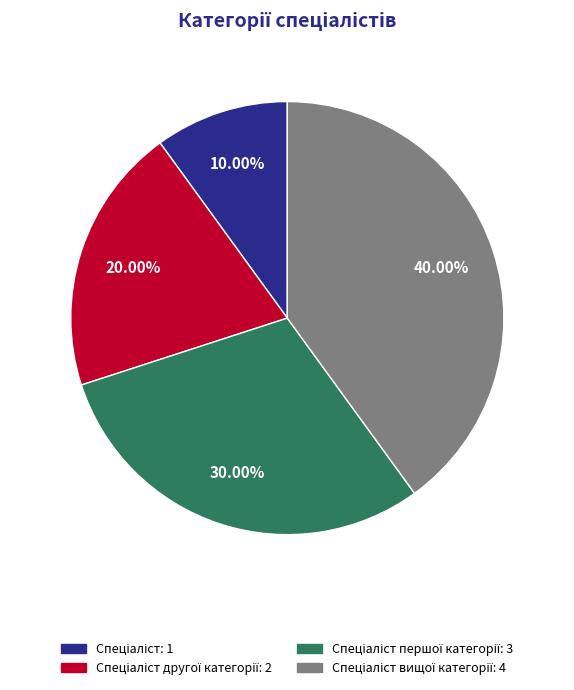

To the nearest percent, what is the average slice percentage?

25%